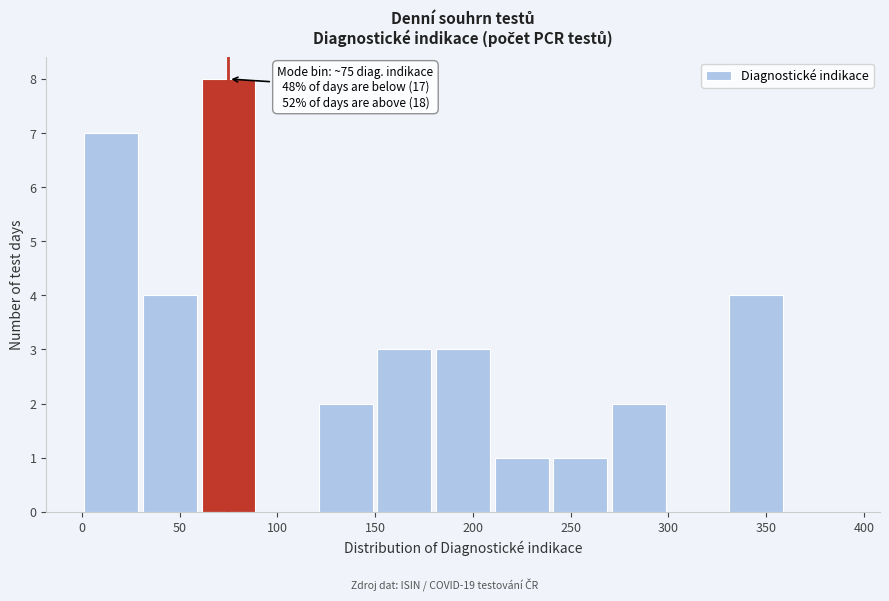

Which range on the x-axis has the tallest bar?

60 to 90